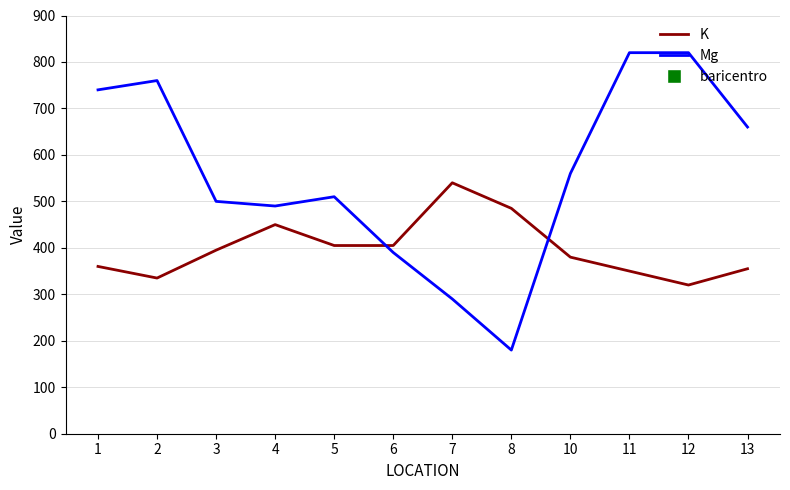

Which series has the largest total across all categories?

Mg